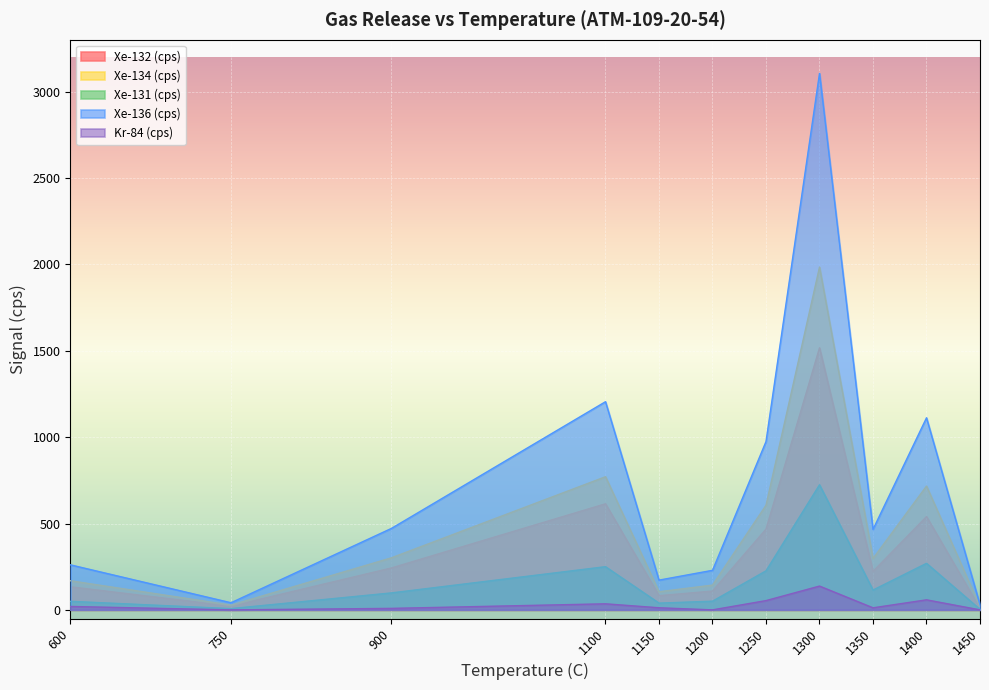

The value of Xe-132 (cps) at 750 is 21.6. True or false?

True